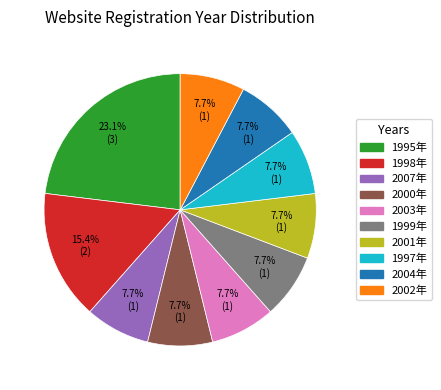

Is there any slice that represents more than half of the pie?

No